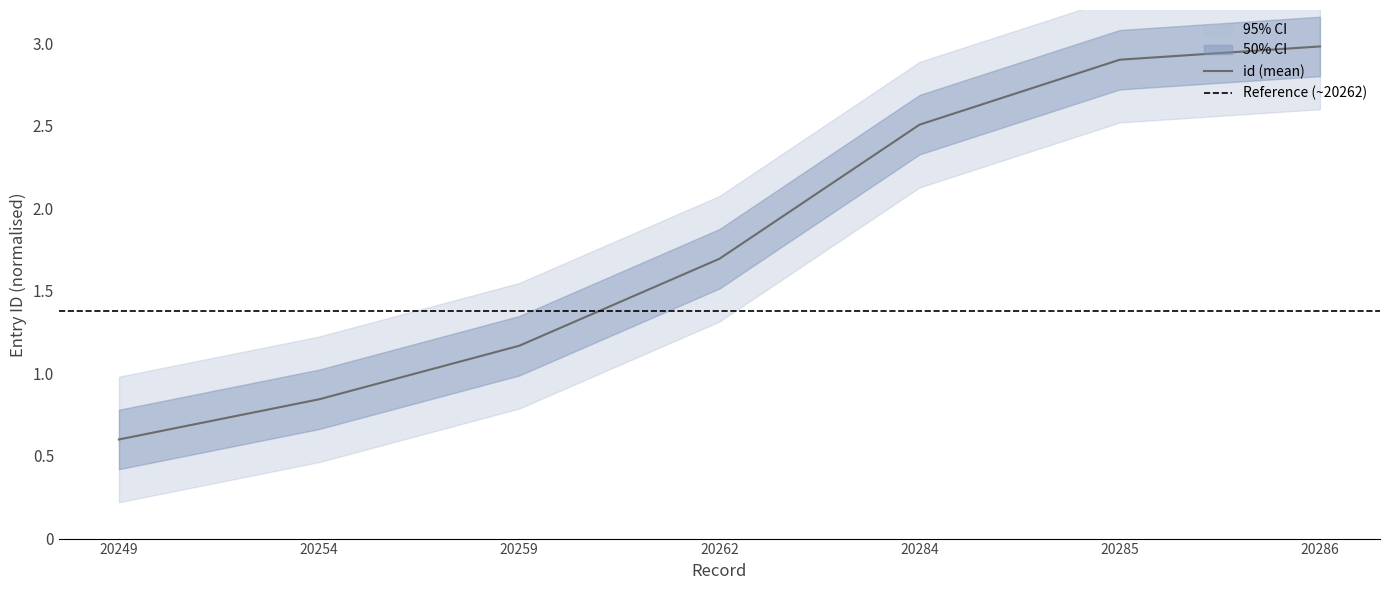

Where is the data nearest to the value 1?

20254